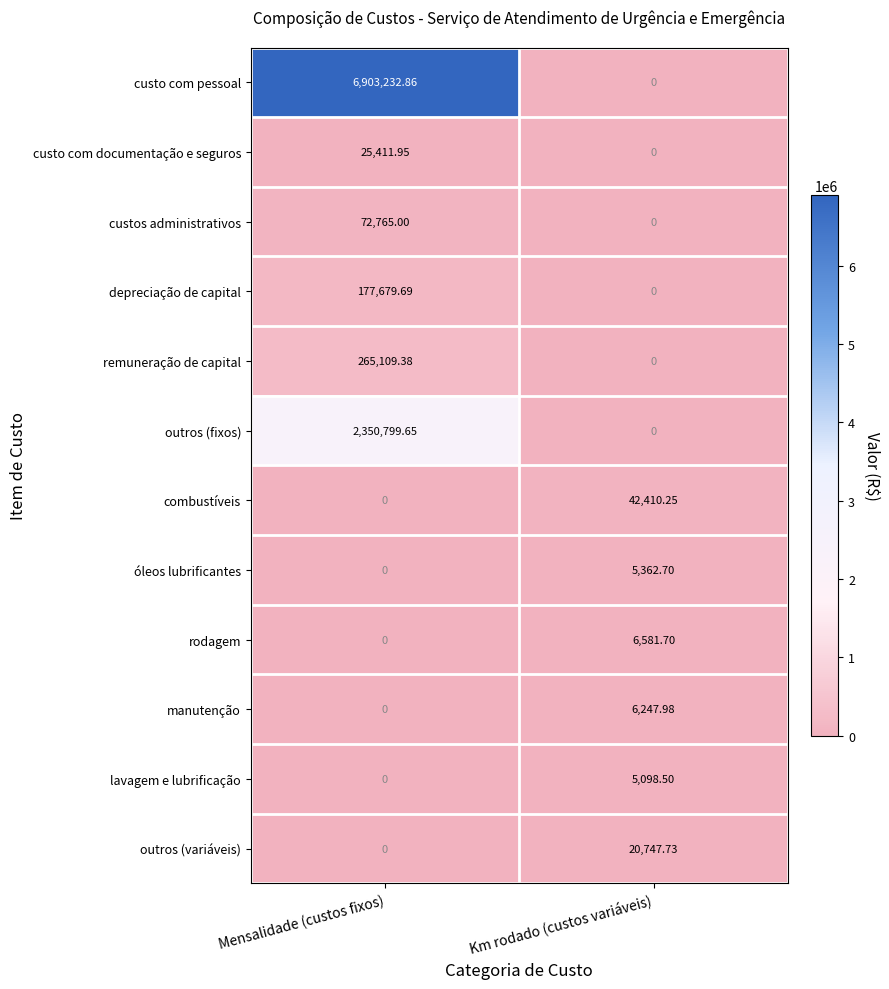

What is the maximum value shown in the chart?

6903232.9